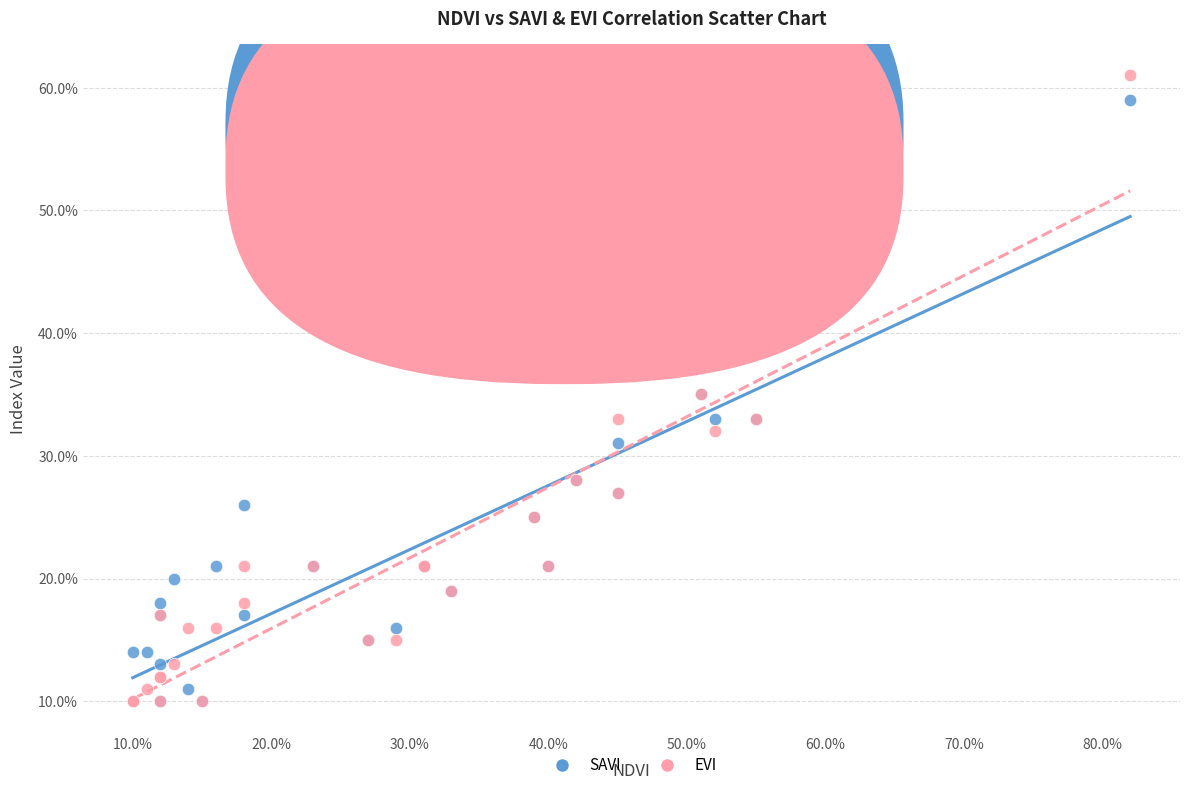

What are all the series names shown in the legend?

SAVI, EVI